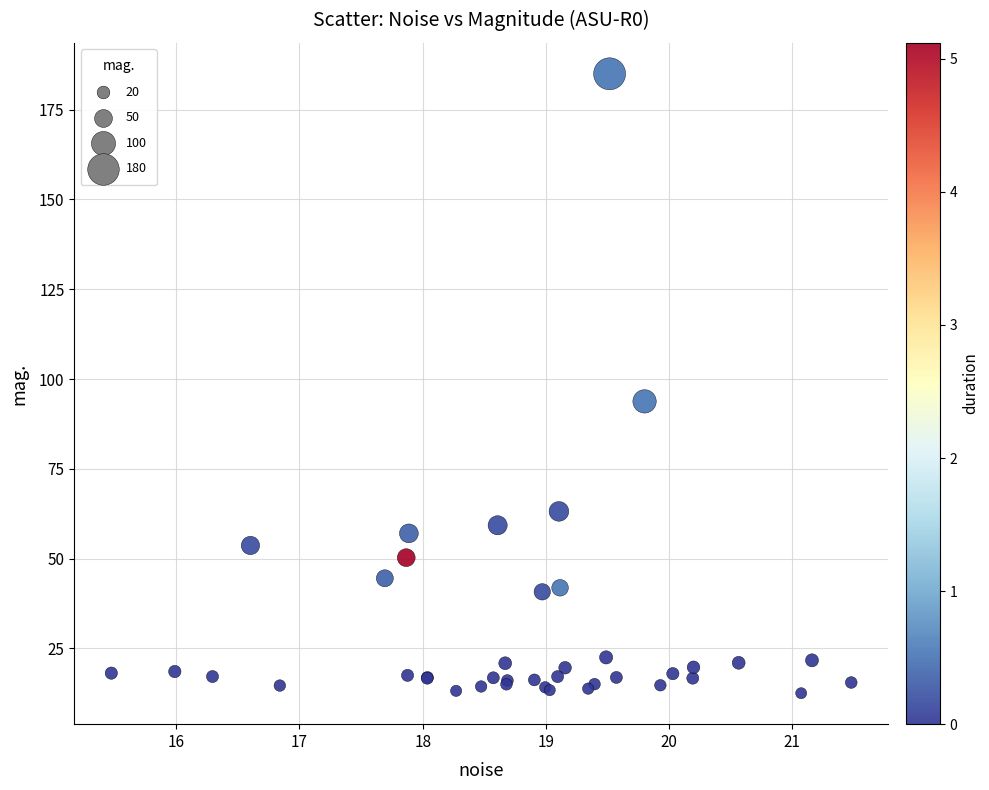

What Y value in the scatter plot is closest to 98?

93.8